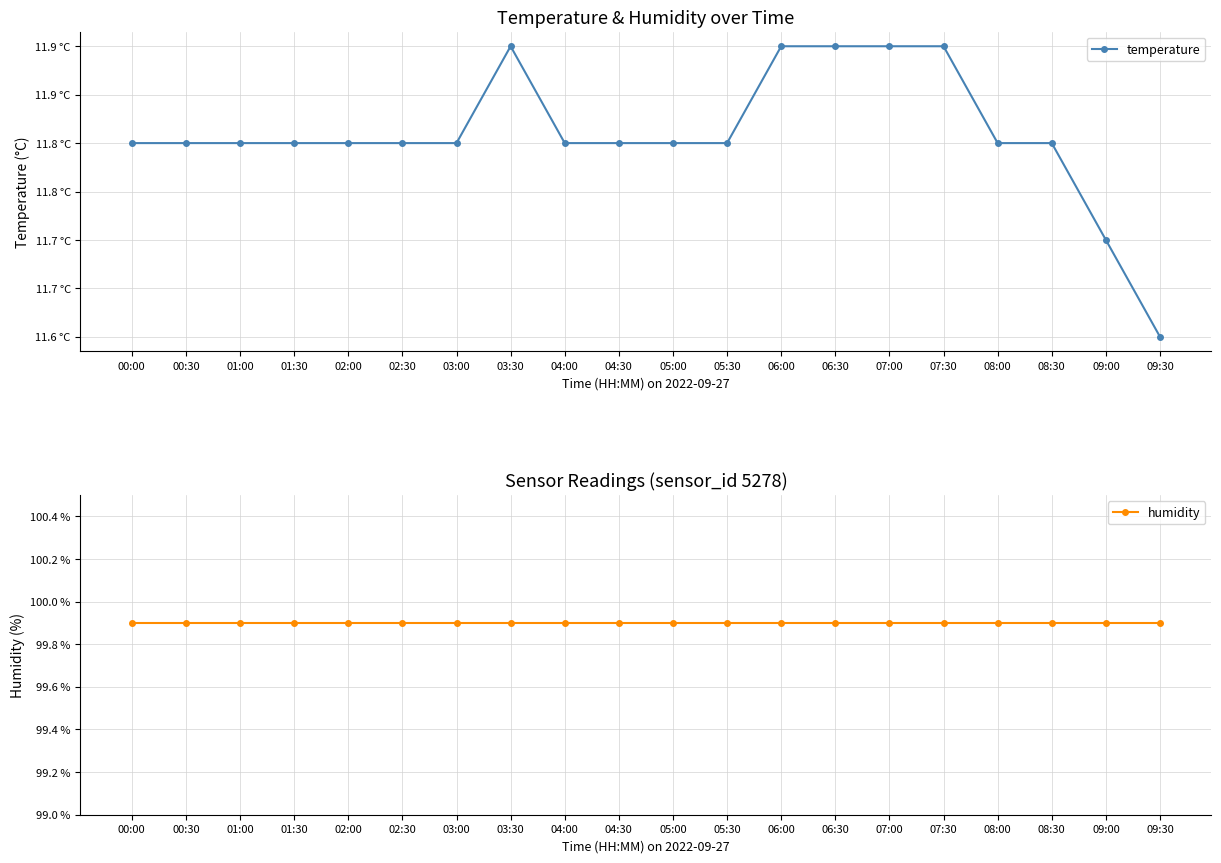

What are all the series names shown in the legend?

temperature, humidity